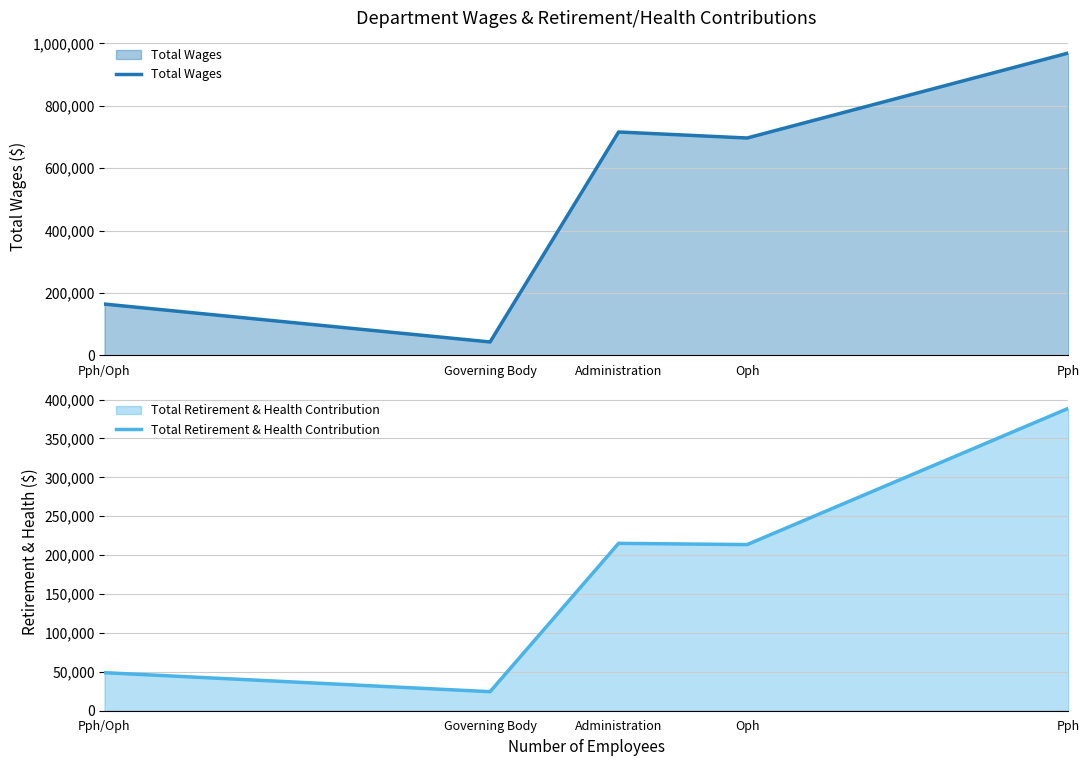

True or false: Total Wages has a value of 969186 at Pph.

True